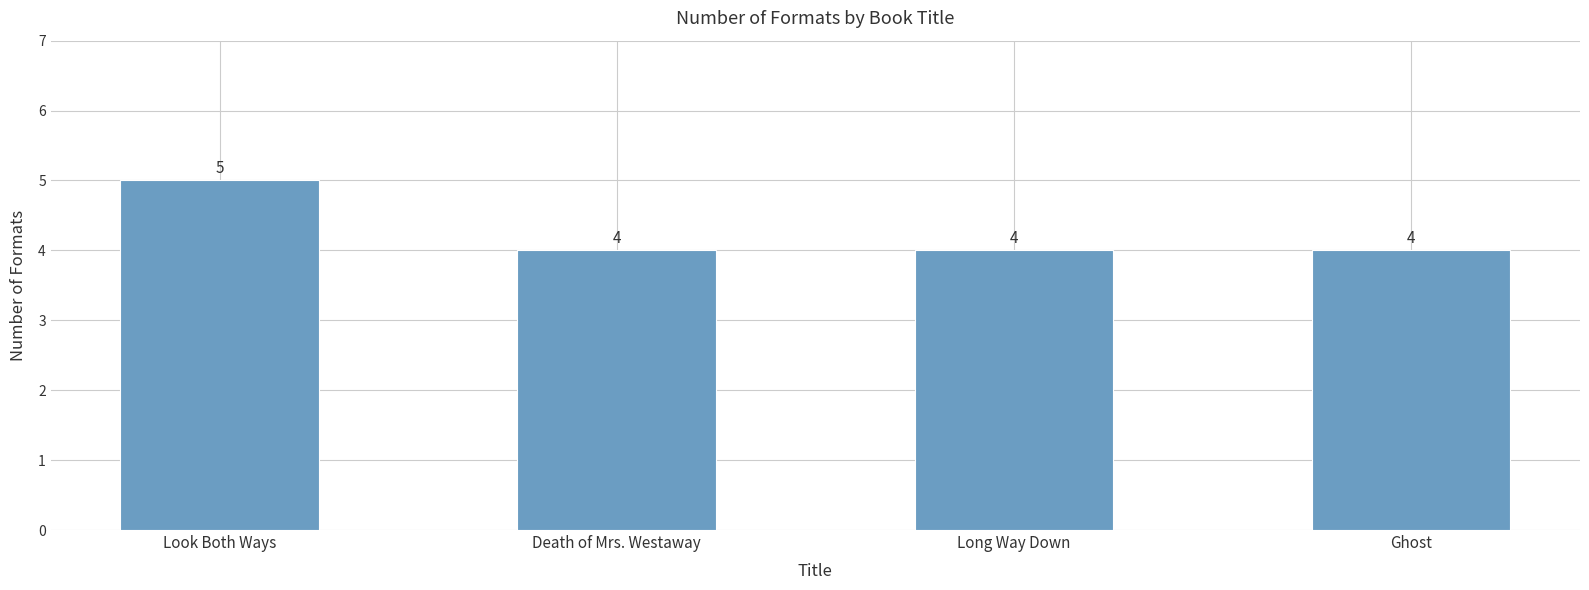

Reading left to right, transcribe all the data shown in this chart.

5	4	4	4